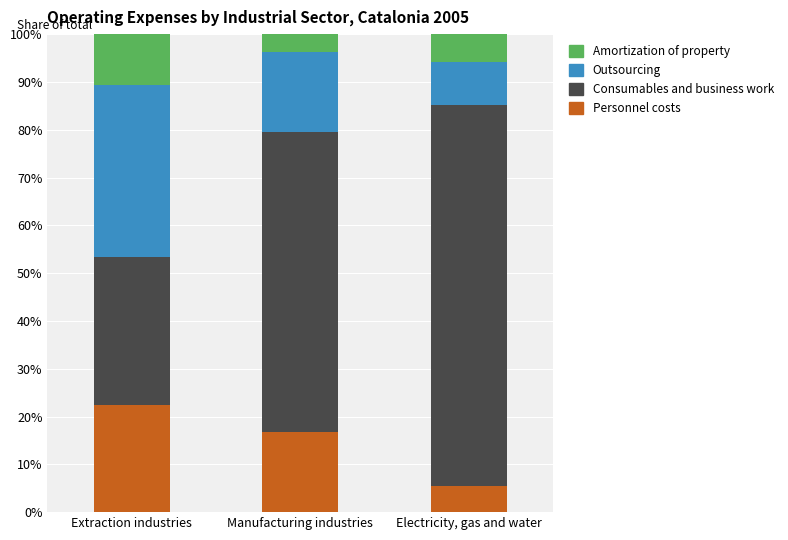

What is the total value across all series at Manufacturing industries?

100.0